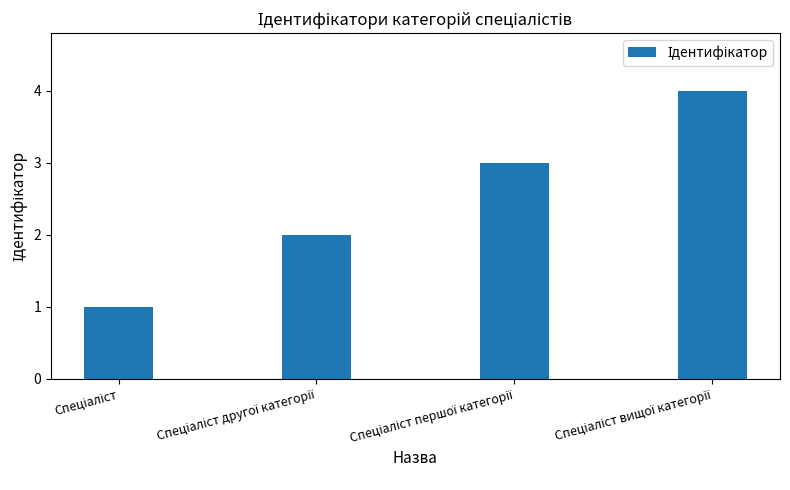

What is the difference between the second highest and second lowest values?

1